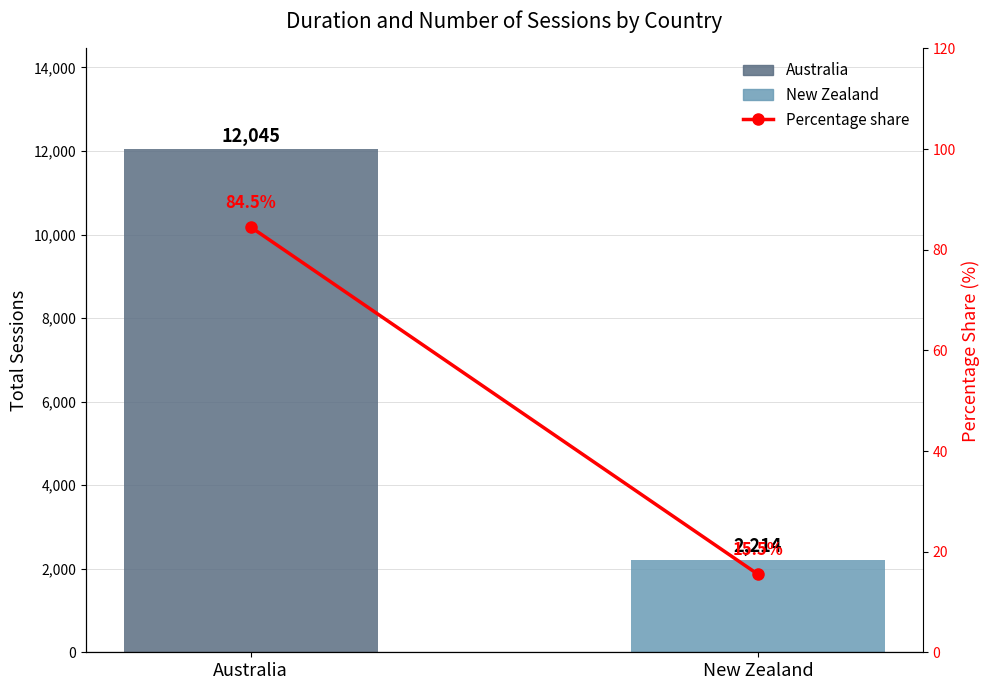

Which series changed the most between Australia and New Zealand?

Total Sessions